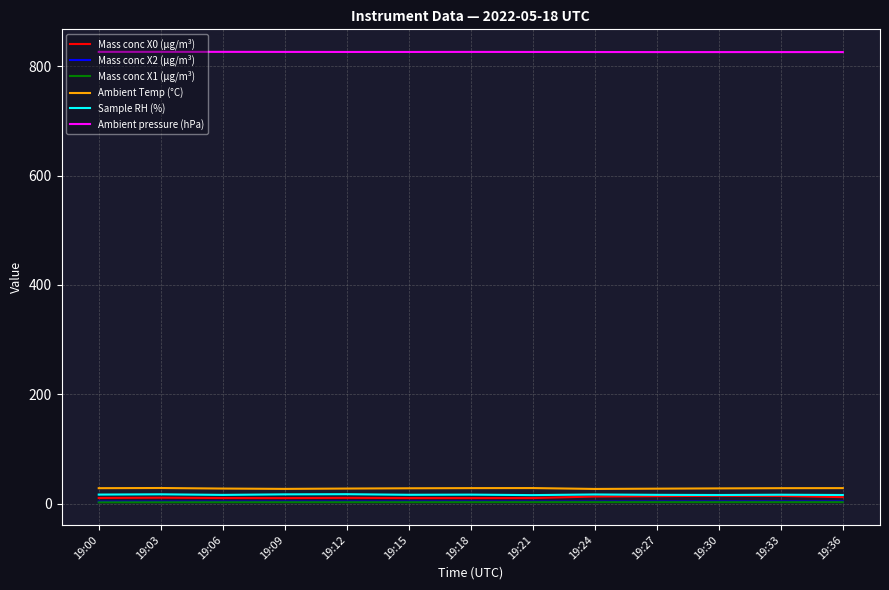

True or false: Ambient pressure (hPa) has a value of 521.3 at 19:00.

False